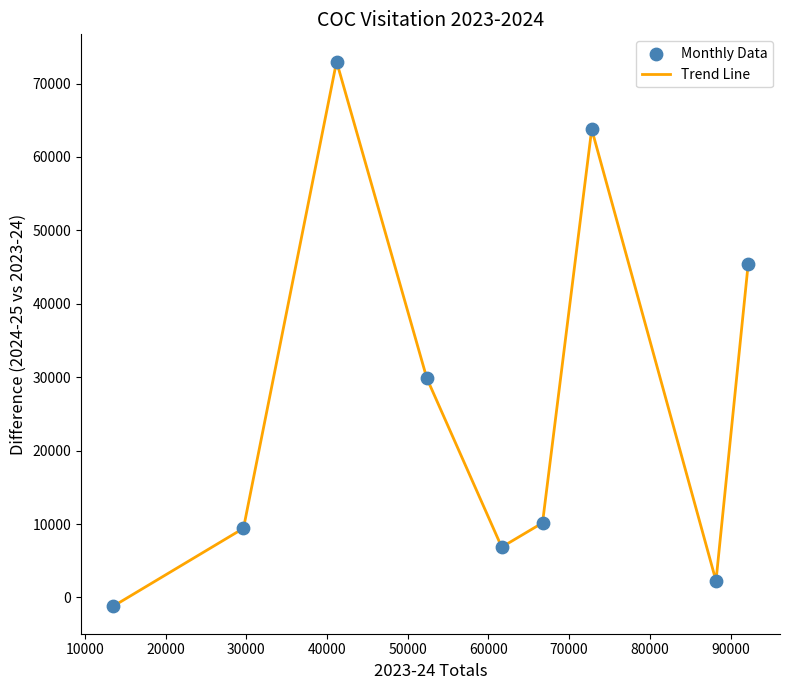

What is the maximum value shown in the chart?

72991